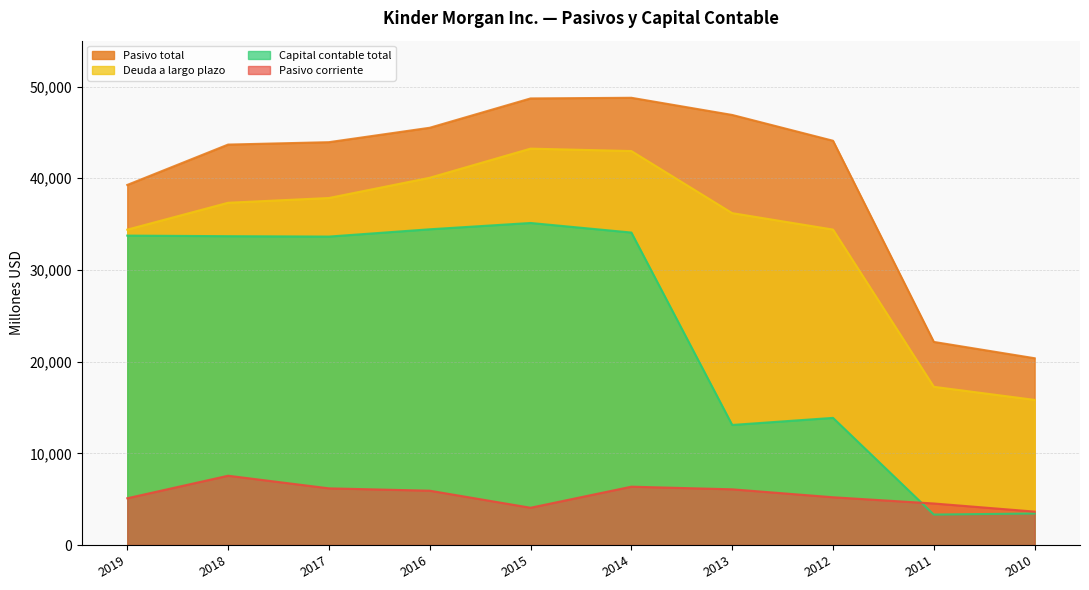

Reading left to right, list all the values displayed in this chart.

Pasivo corriente: 5100	7557	6181	5924	4065	6362	6075	5209	4529	3644
Pasivo total: 39268	43669	43931	45503	48701	48772	46900	44086	22149	20369
Deuda a largo plazo: 34392	37324	37843	40050	43227	42963	36193	34401	17255	15826
Capital contable total: 33742	33678	33636	34431	35119	34076	13093	13865	3321	3439